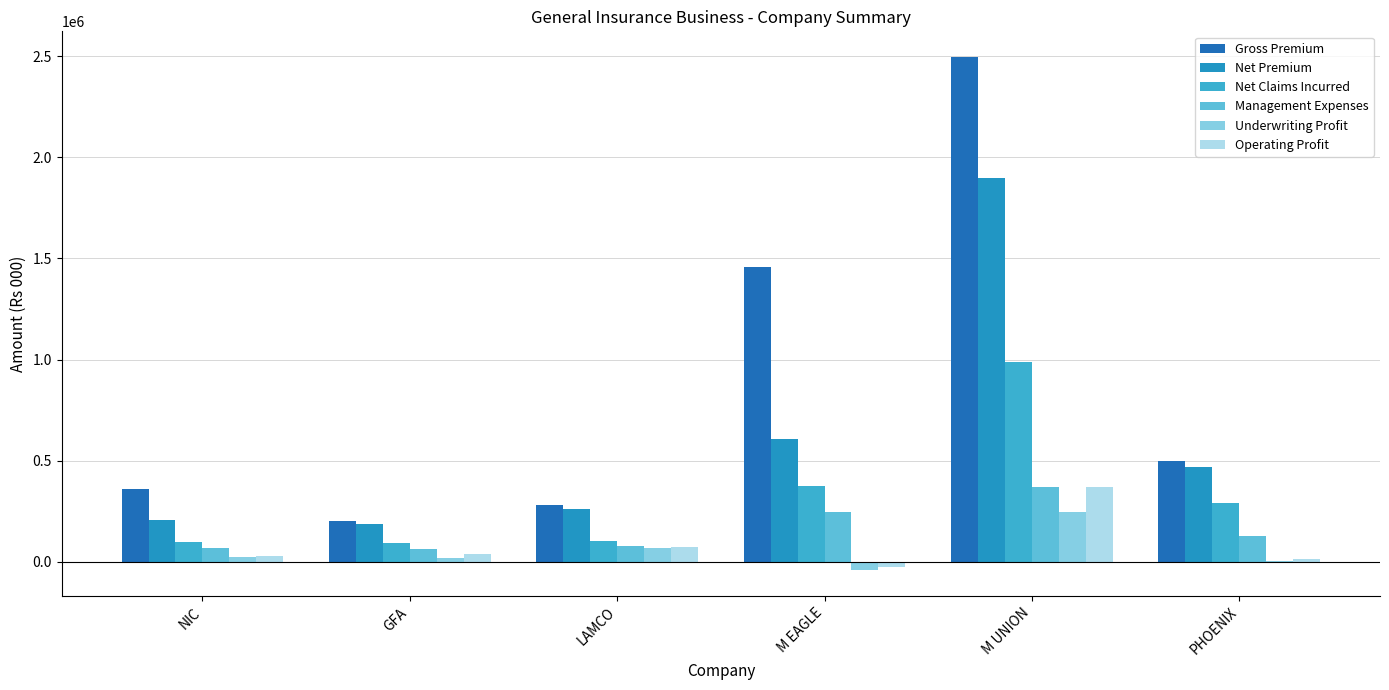

Are the bars grouped side by side (vs. stacked)?

Yes